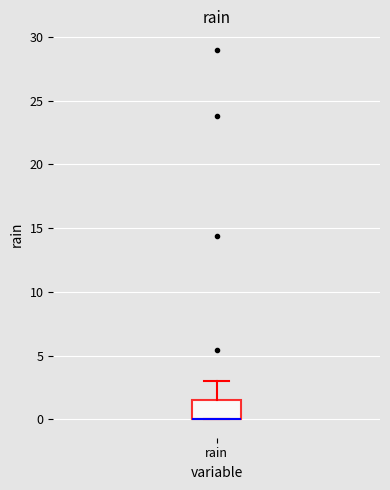

Read this box plot against the y-axis: the position of the median line, the range covered by the box, and the ends of both whiskers. The values are not printed on the chart, so give them approximately, as read against the axis.

median 0.0 (drawn on the box's lower edge), box 0.0 to 1.5, whiskers 0.0 to 3.0